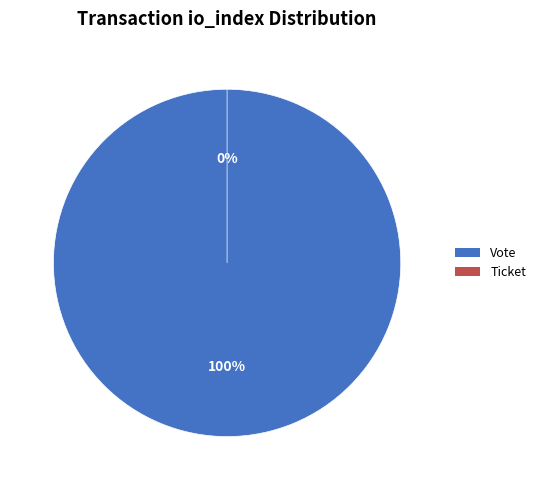

Which slice represents more than half of the pie?

Vote (io_index=1)